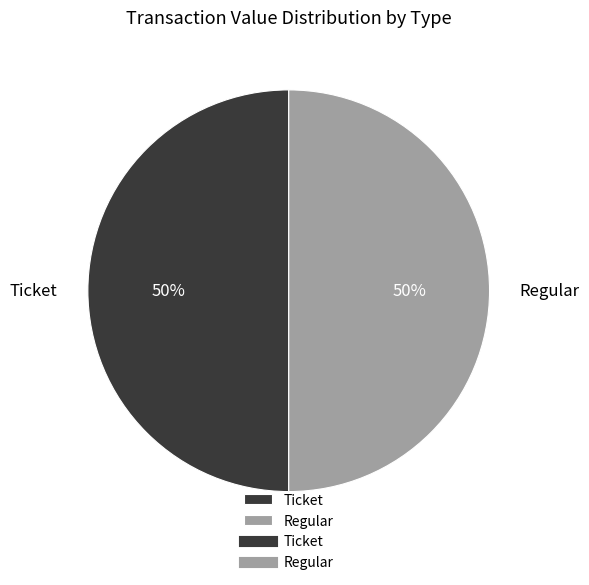

Combined, do Regular and Ticket account for over 50%?

Yes